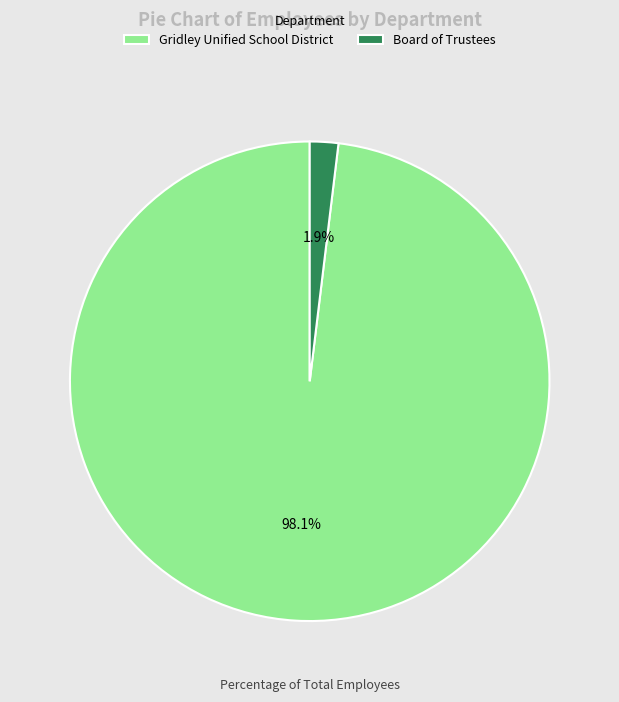

Do Board of Trustees and Gridley Unified School District together represent more than half of the pie?

Yes